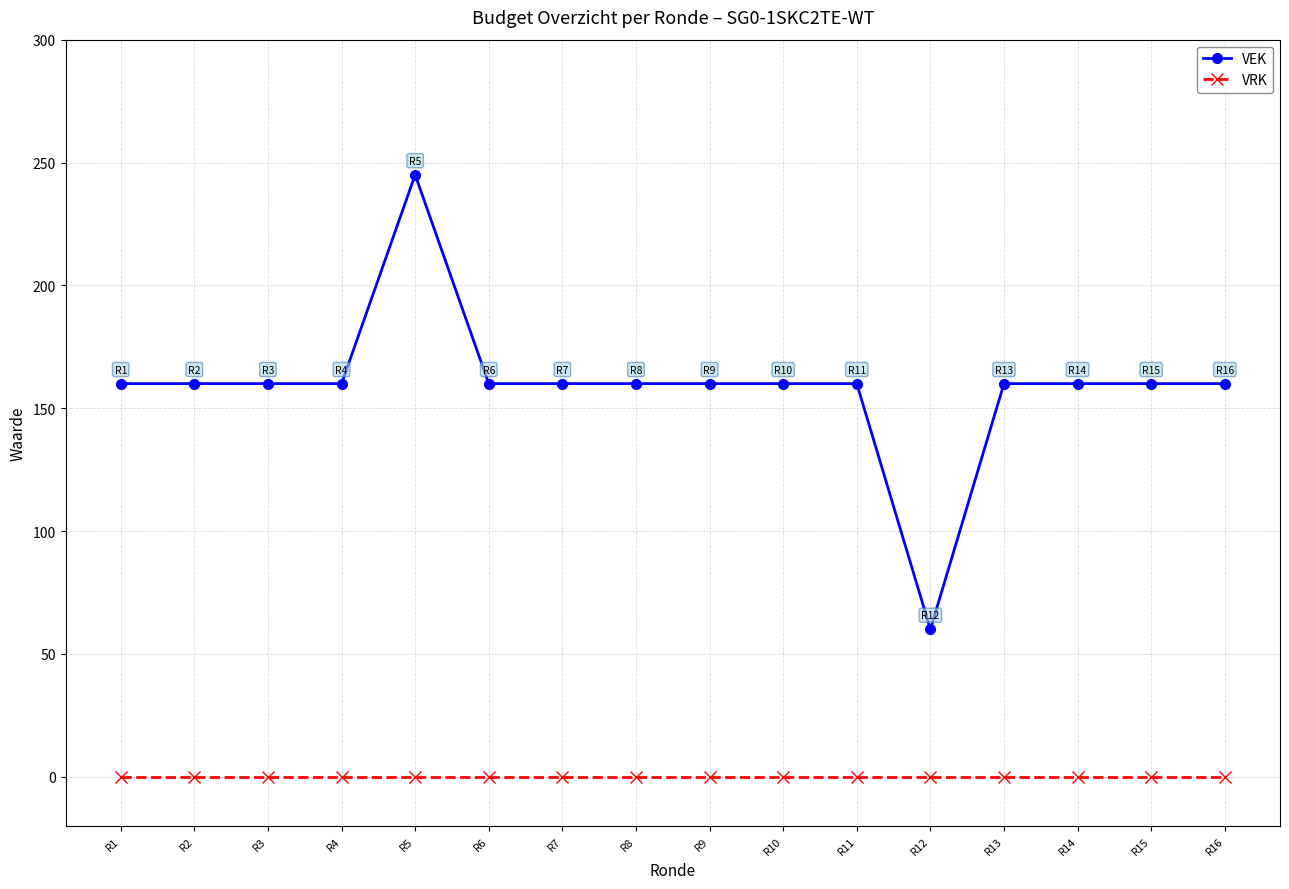

At how many categories does at least one series exceed 96?

15